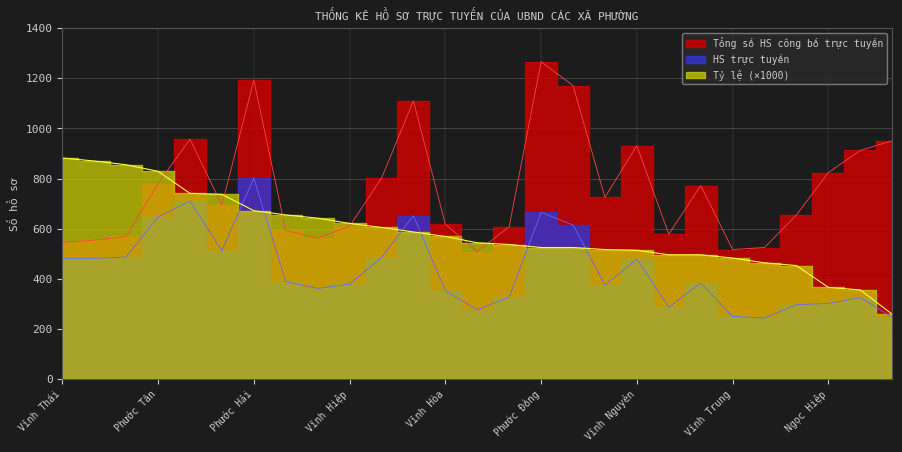

Reading right to left, list all the values displayed in this chart.

Tổng số HS công bố trực tuyến: 951	912	824	655	525	517	772	578	931	725	1171	1266	608	509	618	1110	801	610	563	593	1192	694	957	780	569	554	546
HS trực tuyến: 247	325	302	297	244	250	383	287	479	375	615	665	327	277	352	652	485	379	362	389	802	512	710	647	487	482	482
Tỷ lệ (×1000): 259	356	366	453	464	483	496	496	514	517	525	525	537	544	569	587	605	621	642	655	672	737	741	829	855	870	882